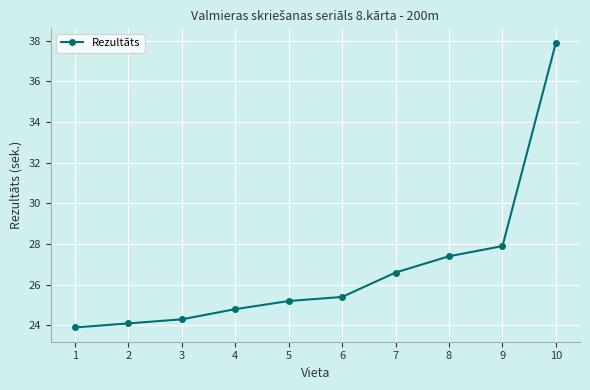

How many data points are above 25?

6